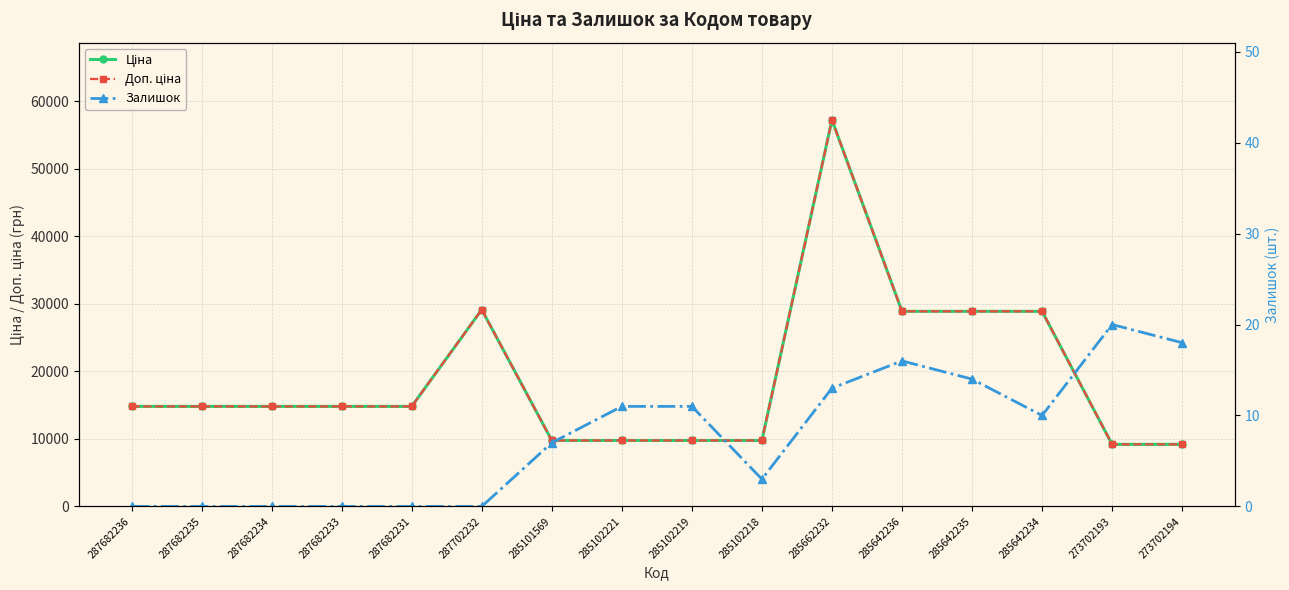

List the series in order of their peak value, lowest first.

Залишок, Ціна, Доп. ціна